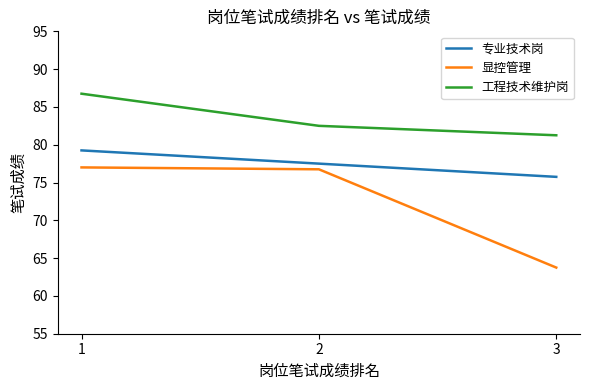

What is the highest value of the 工程技术维护岗 series?

86.8